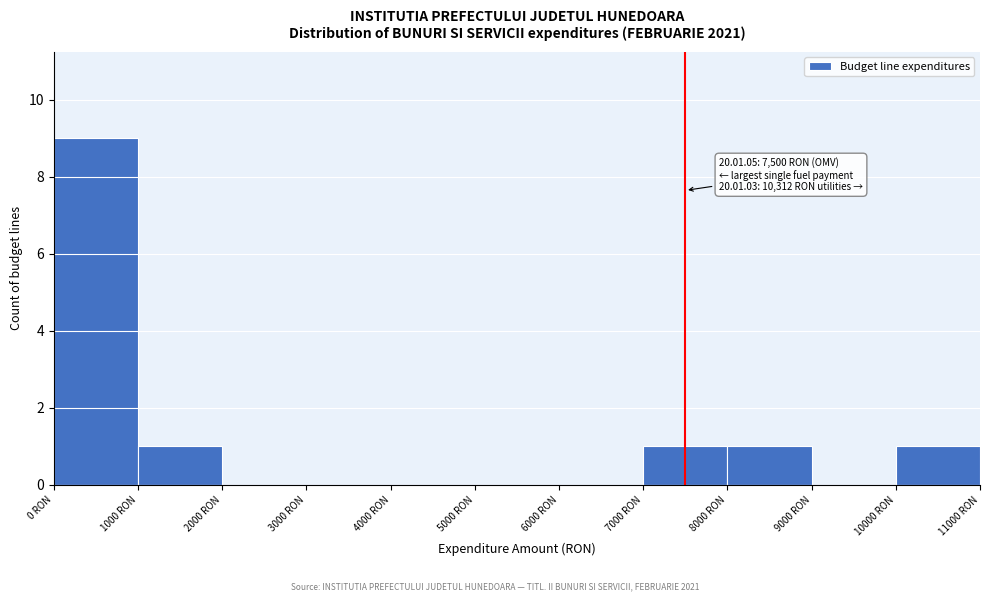

Over which range of the x-axis is the bar tallest?

0 to 1000